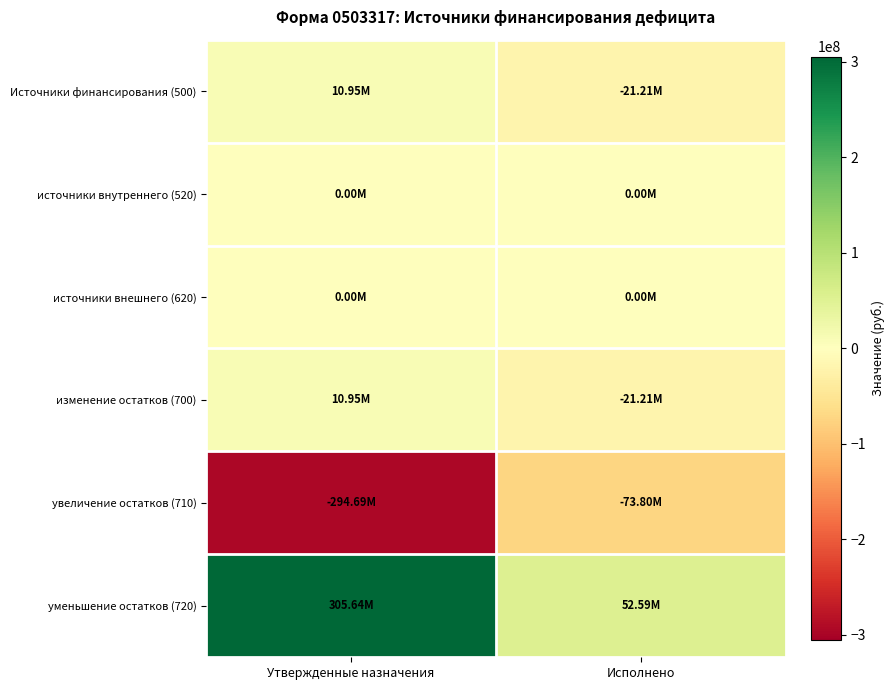

How many distinct data groups are displayed?

6